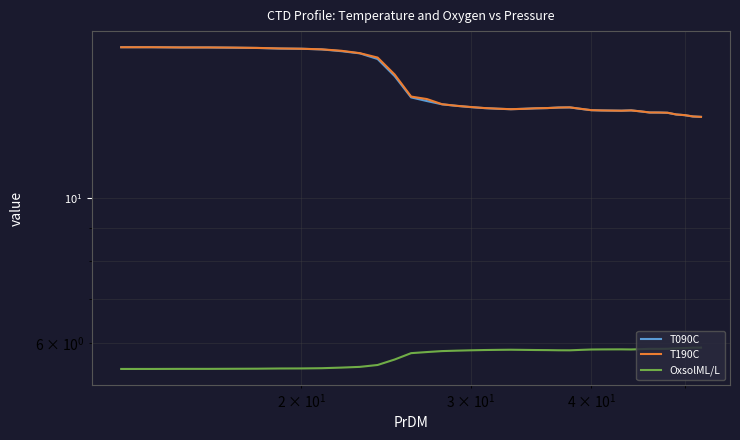

How many interior local peaks does the OxsolML/L series have?

3